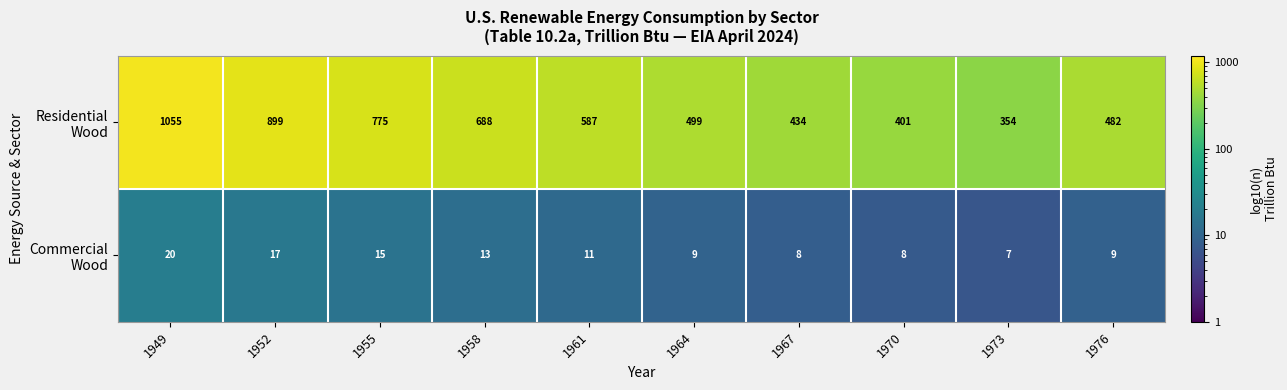

What is the spread (max minus min) of values at 1949?

1035